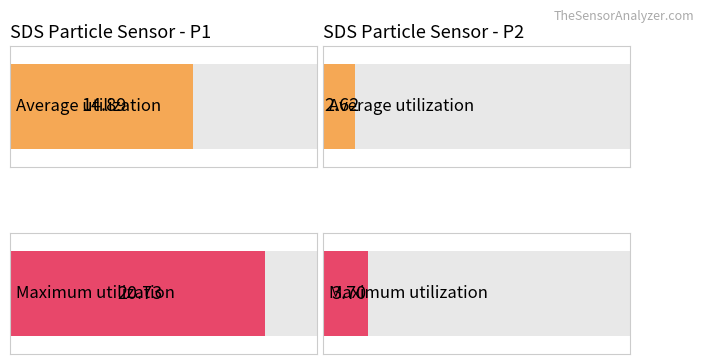

What is the highest value of the Average utilization series?

14.9